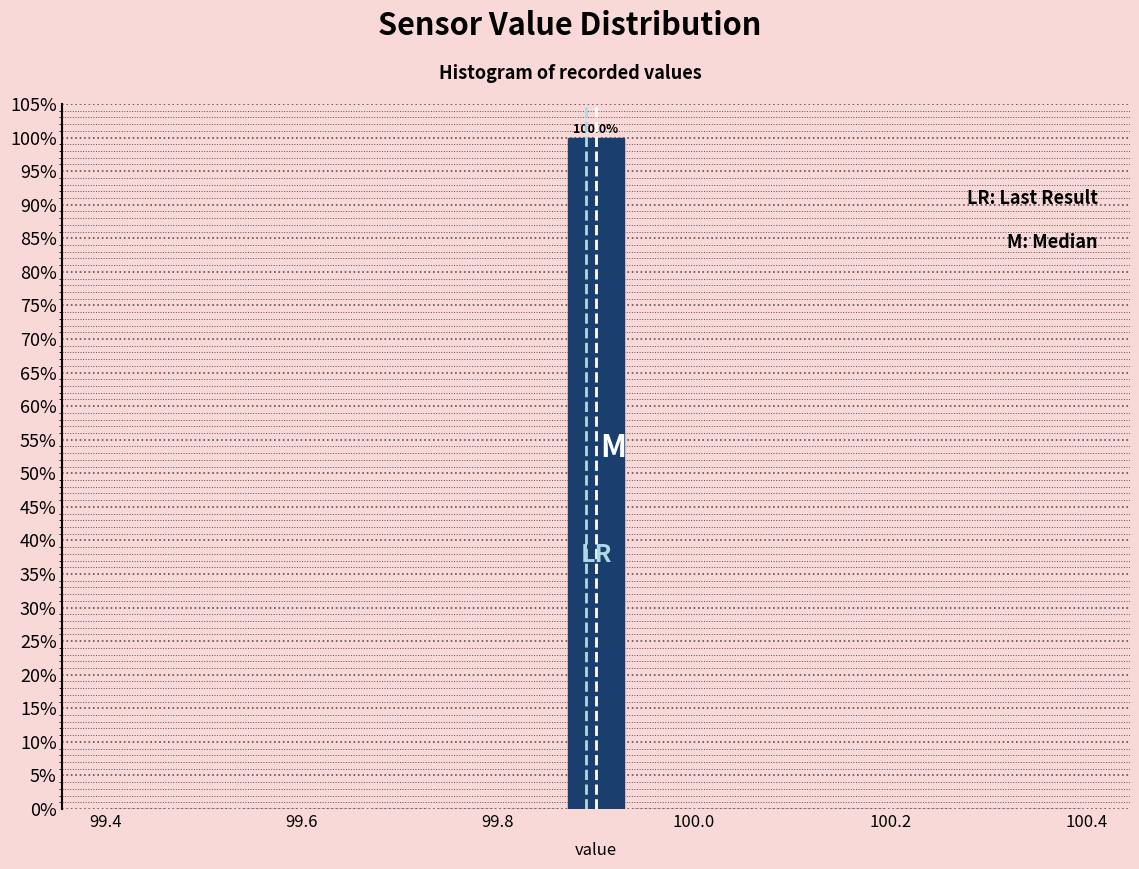

Read against the x-axis, roughly where is the centre of the tallest bar?

99.90